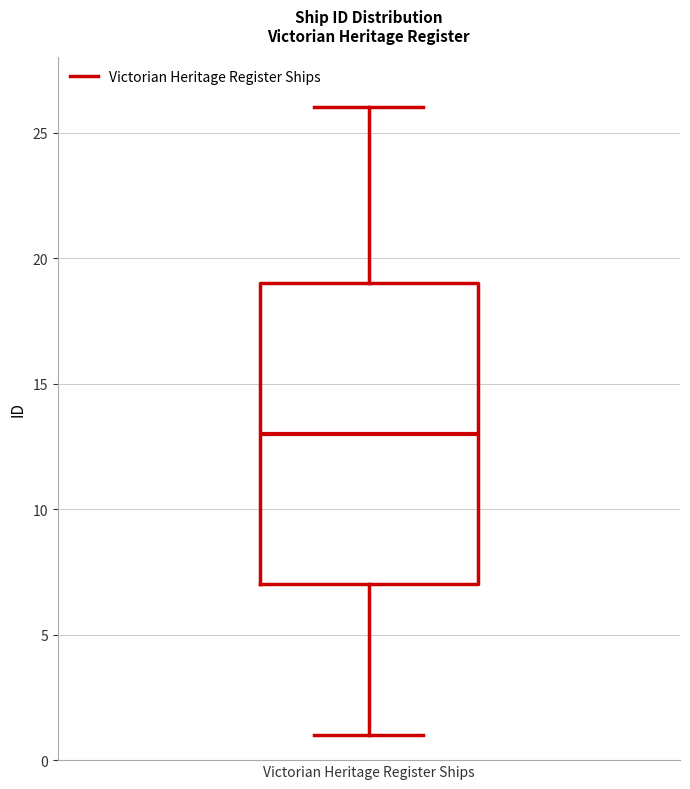

Read this box plot against the y-axis: the position of the median line, the range covered by the box, and the ends of both whiskers. The values are not printed on the chart, so give them approximately, as read against the axis.

median 13, box 7 to 19, whiskers 1 to 26